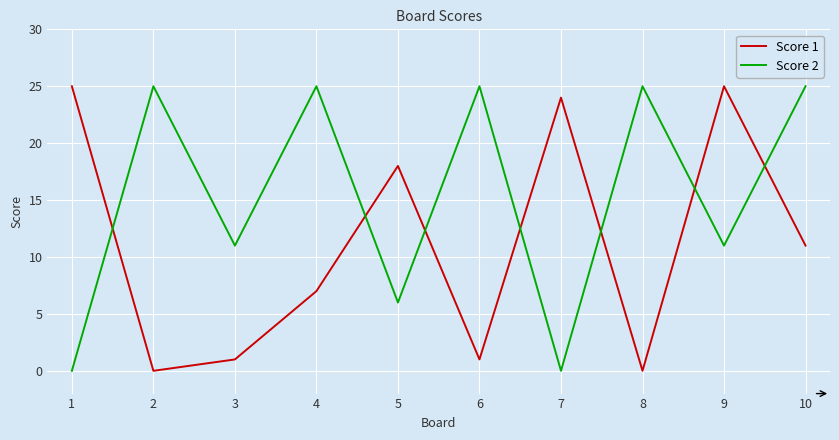

Reading left to right, what are all the values shown in this chart?

Score 1: 25	0	1	7	18	1	24	0	25	11
Score 2: 0	25	11	25	6	25	0	25	11	25